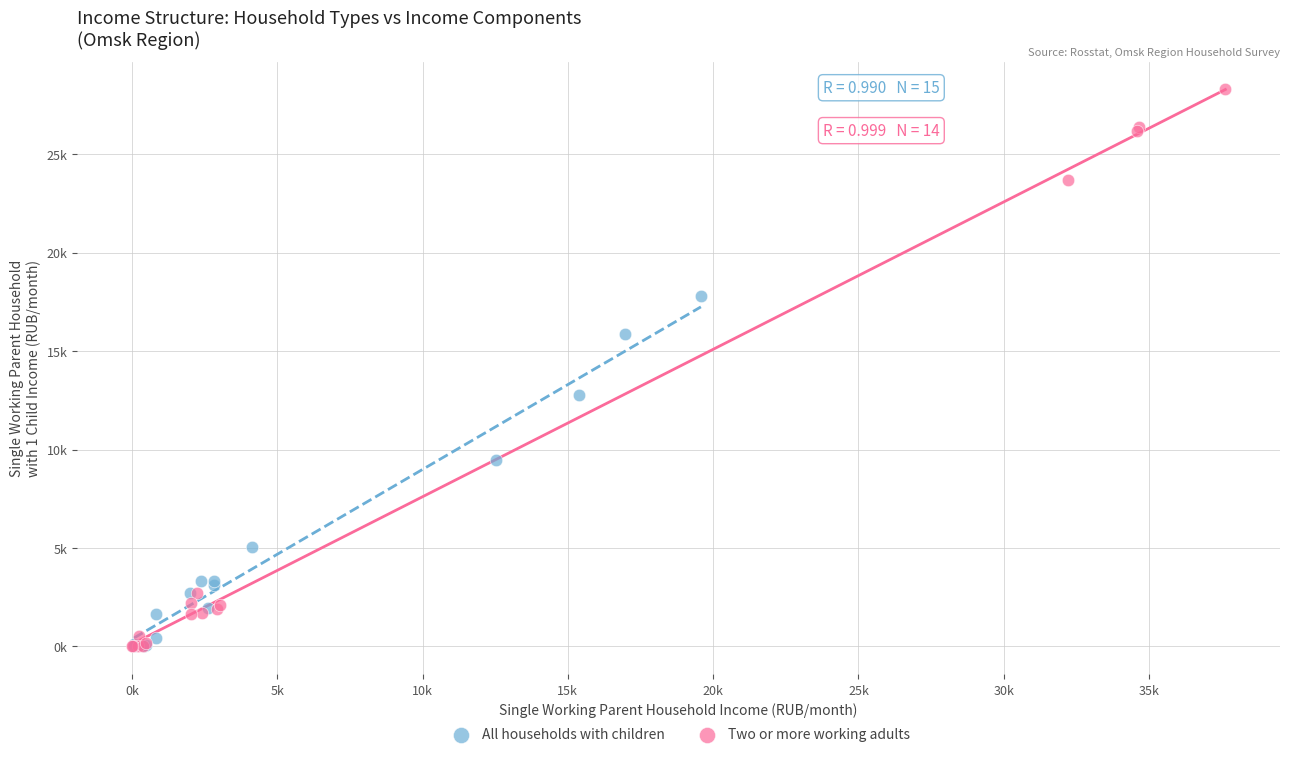

Which series contains the highest Y value?

Two or more working adults